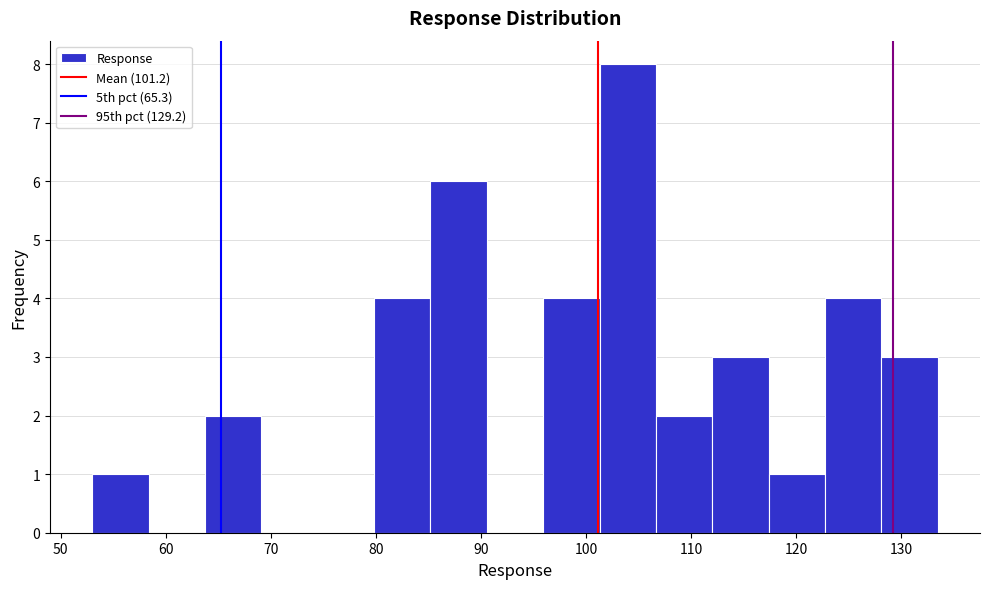

How tall is the bar that spans 128 to 134 on the x-axis? Neither the bar edges nor the heights are printed on the chart, so give them approximately, as read against the axes.

3